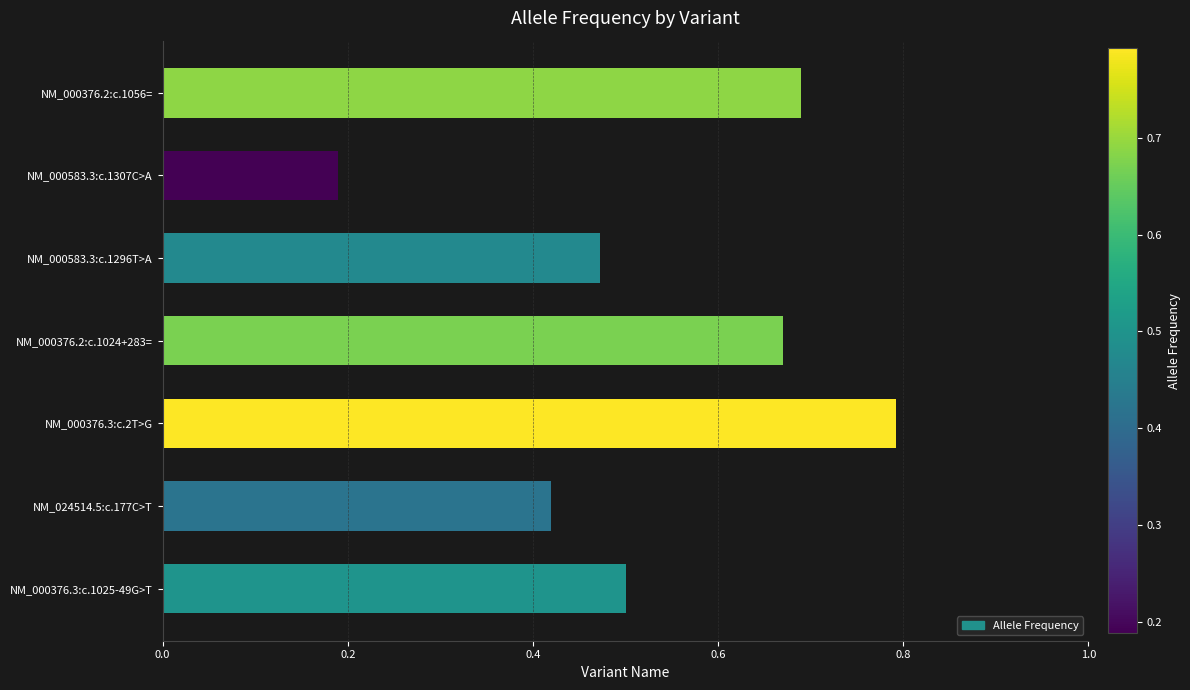

Which has a higher value, NM_024514.5:c.177C>T or NM_000376.2:c.1024+283=?

NM_000376.2:c.1024+283=